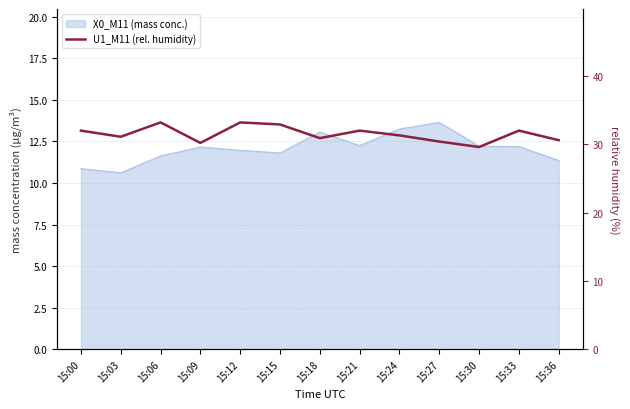

At which category does the data reach its first local peak?

15:06